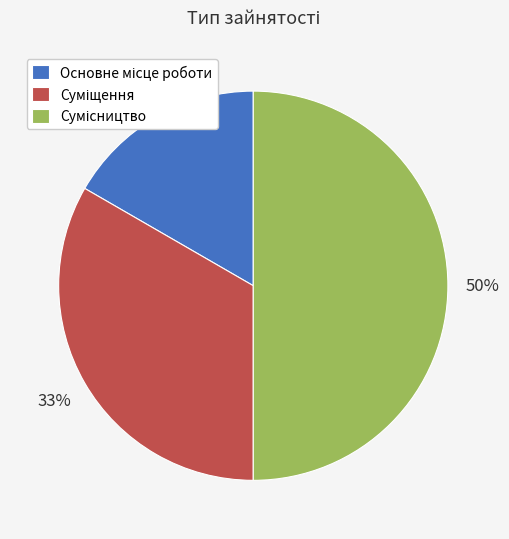

To the nearest percent, what is the average slice percentage?

33%